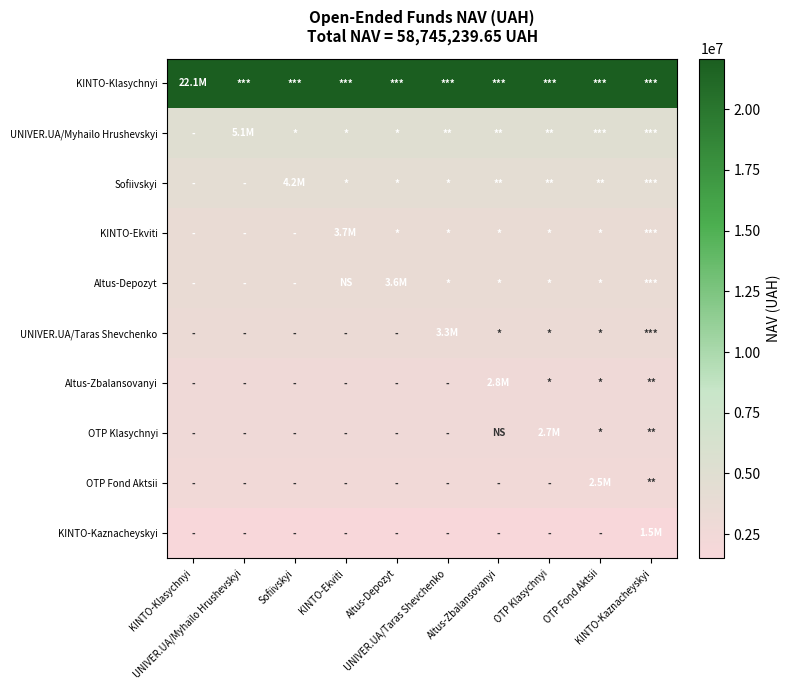

Count the number of data series in this chart.

10